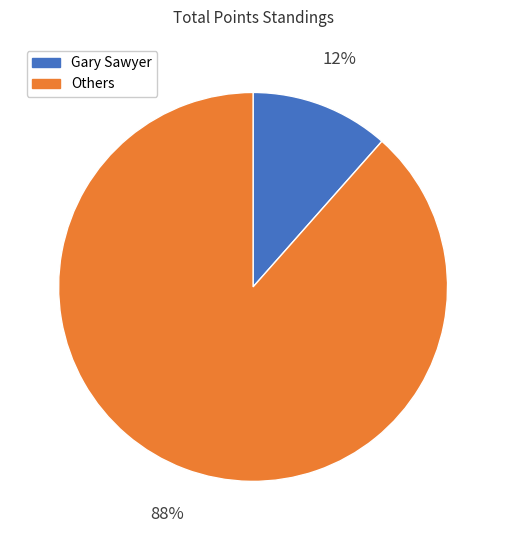

How many slices are in this pie chart?

2